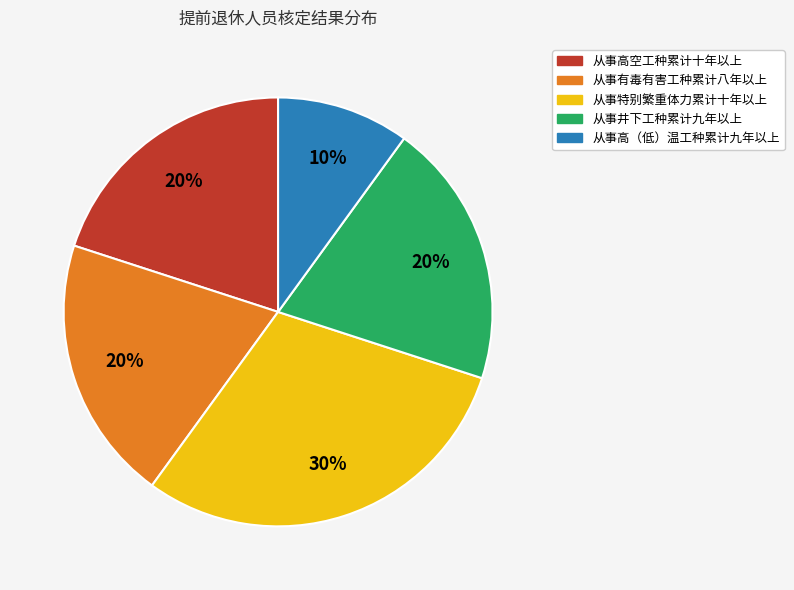

Which slice is the largest?

从事特别繁重体力累计十年以上